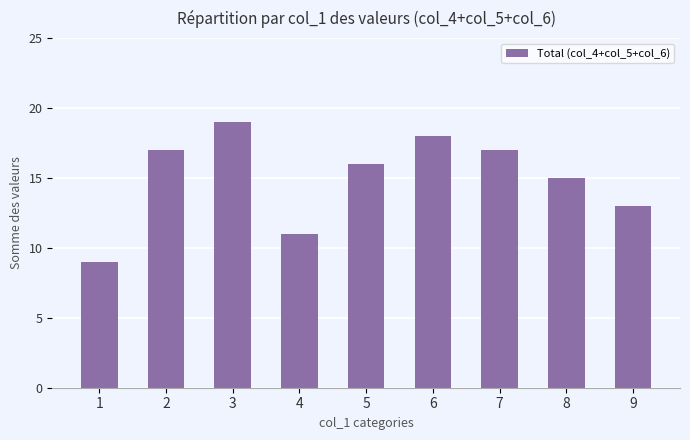

Which category has the highest value across all series?

3